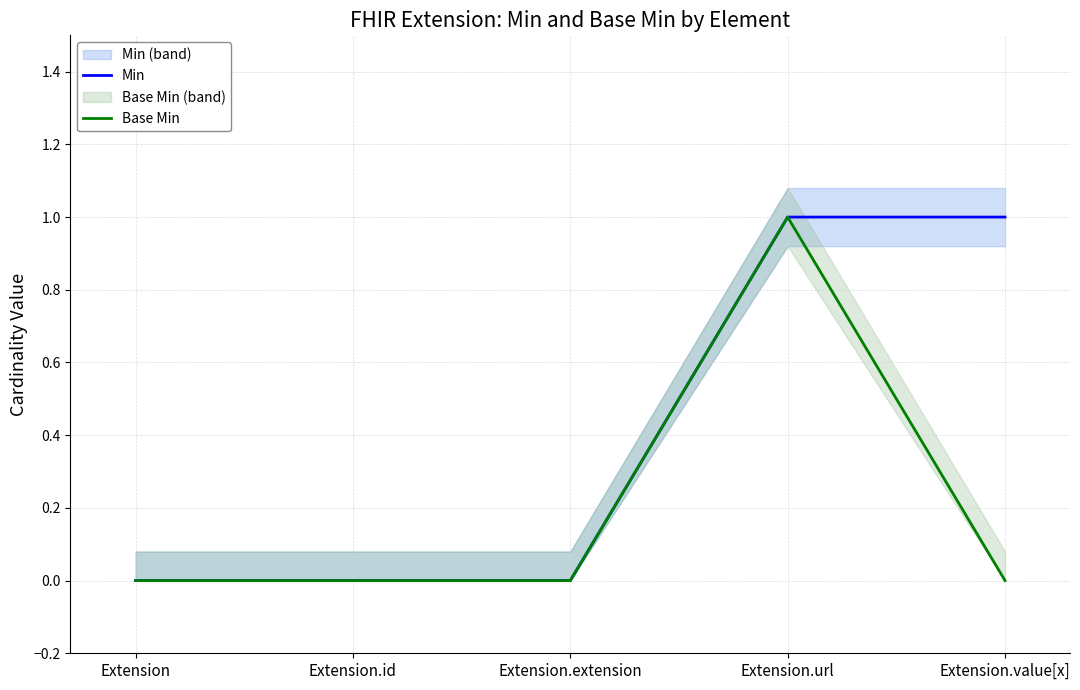

What is the sum of all Base Min values?

1